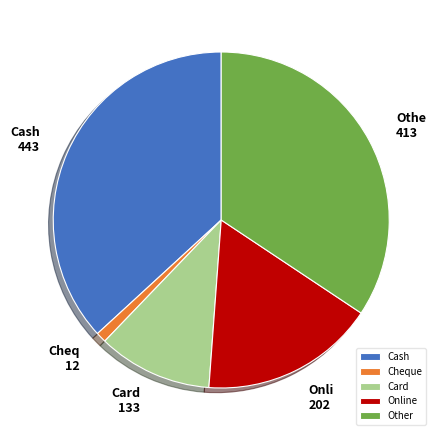

What is the largest slice in the pie chart?

Cash